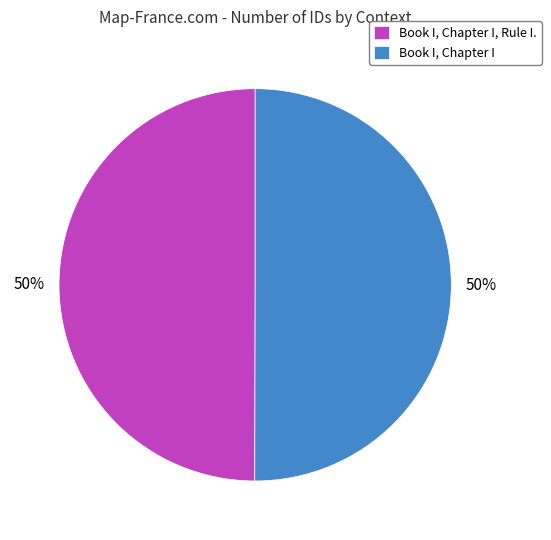

To the nearest percent, what is the average slice percentage?

50%